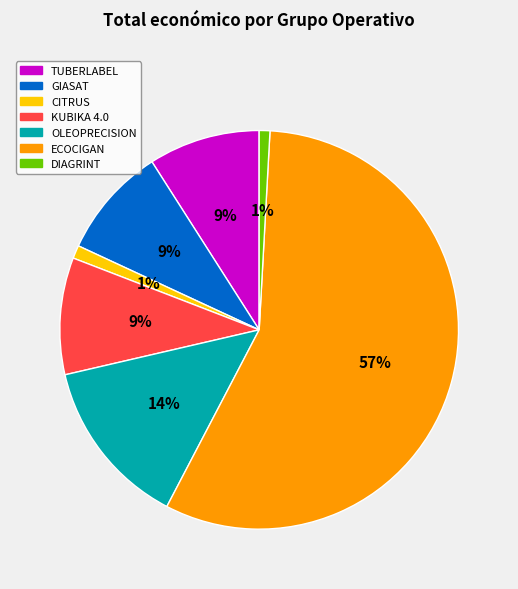

Is the sum of KUBIKA 4.0 and OLEOPRECISION greater than half?

No